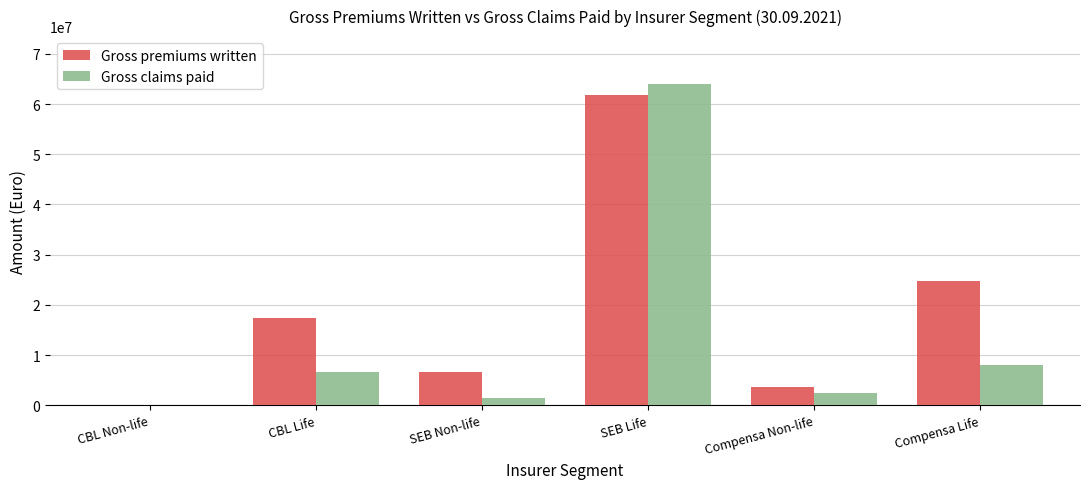

Which series changed the most between CBL Non-life and SEB Non-life?

Gross premiums written